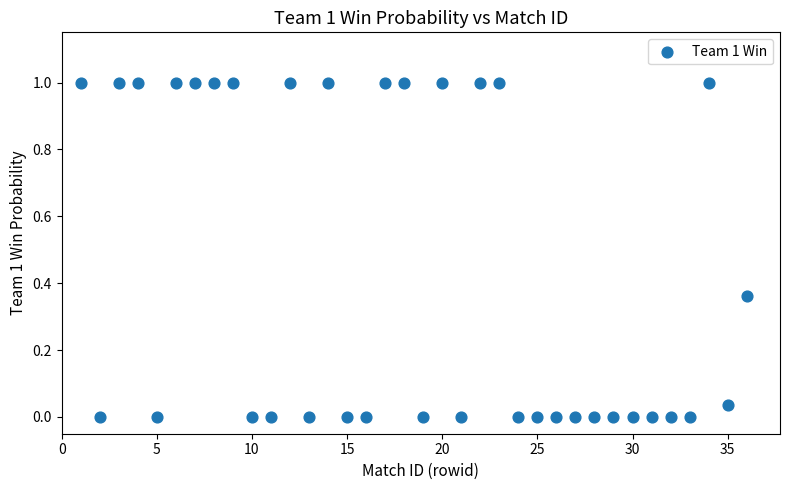

What is the range of X values (max minus min)?

35.0